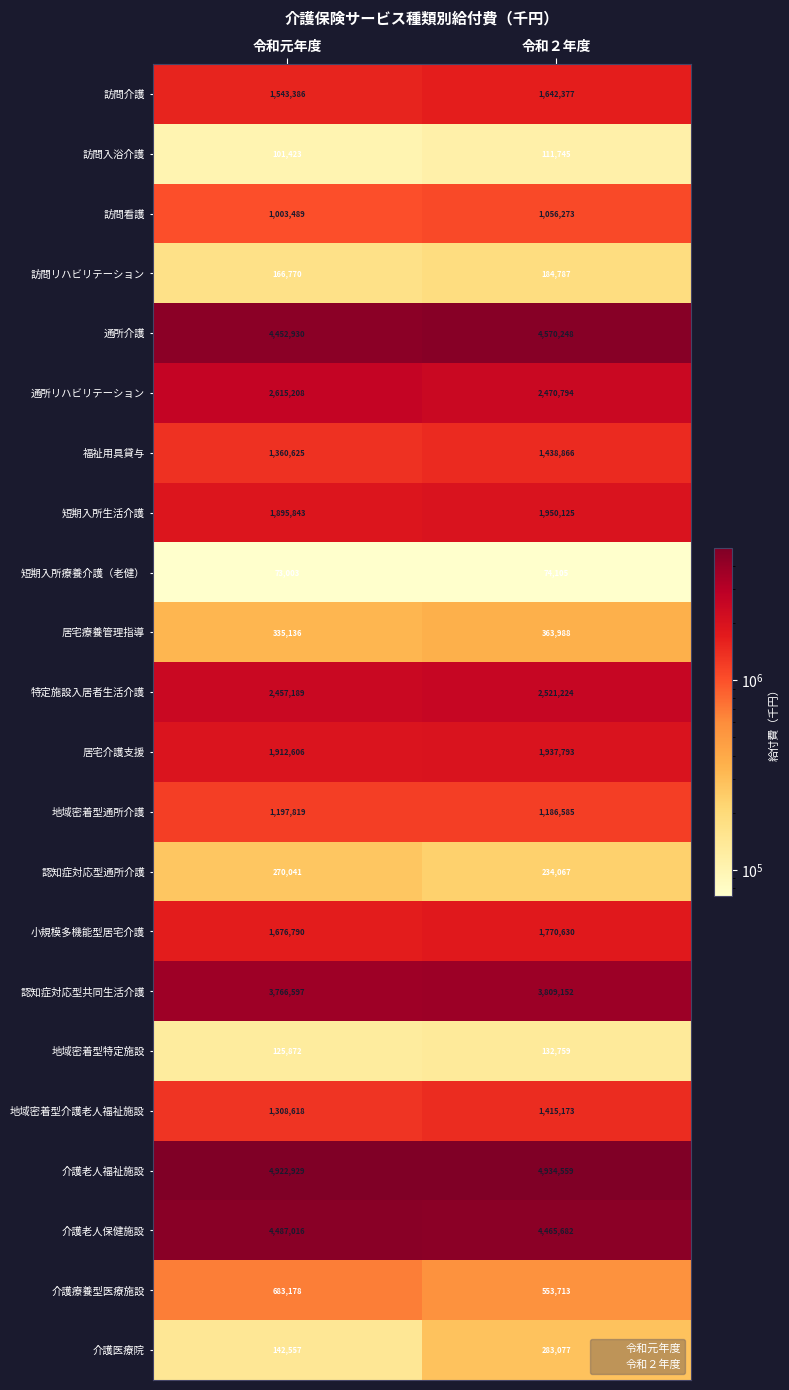

True or false: 地域密着型介護老人福祉施設 has a value of 1308618 at 令和元年度.

True